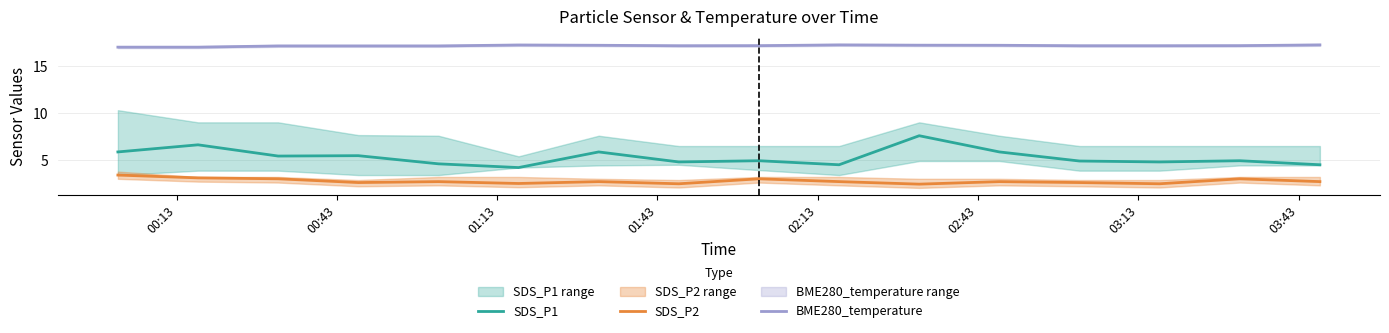

How many BME280_temperature values are between 17 and 18?

16